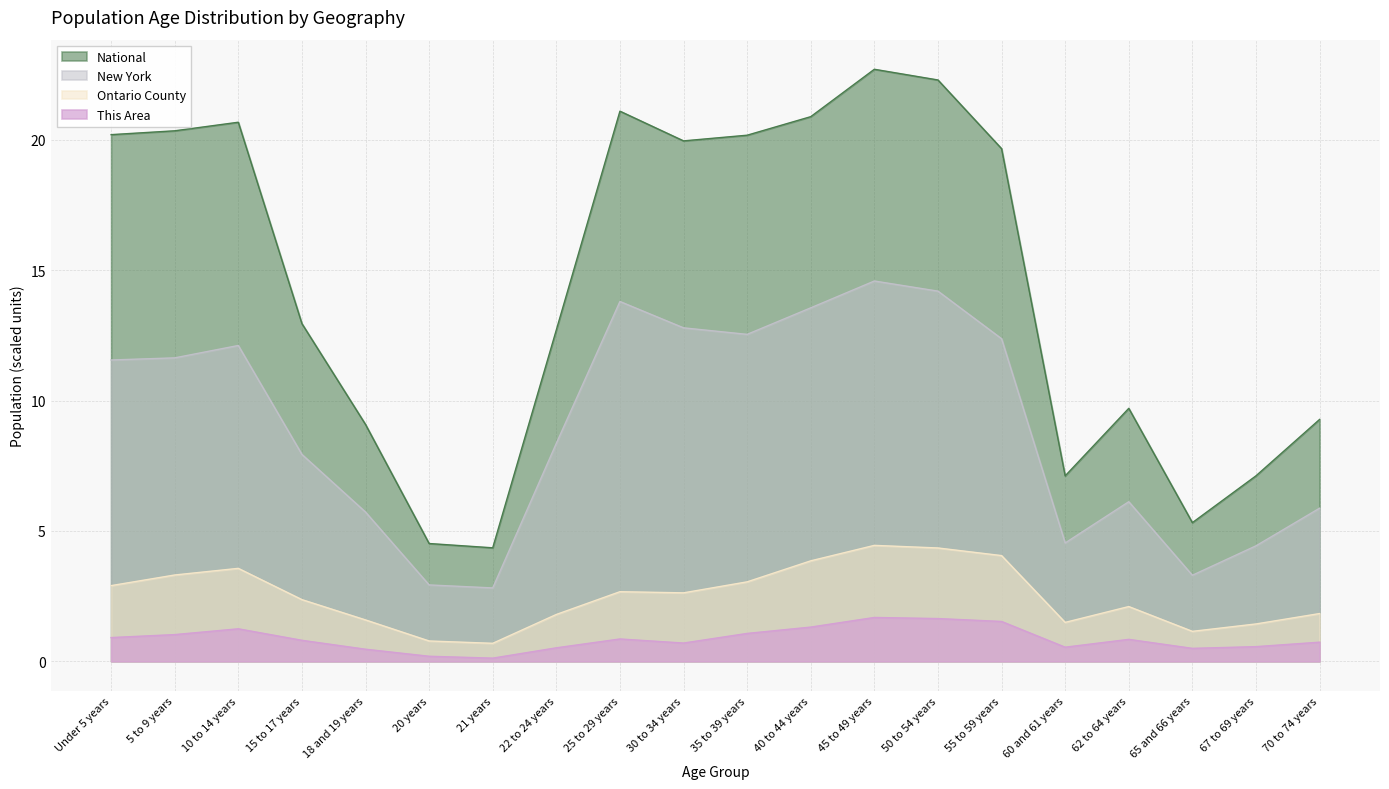

What is the value of the This Area point at the 14th from the left?

1.6